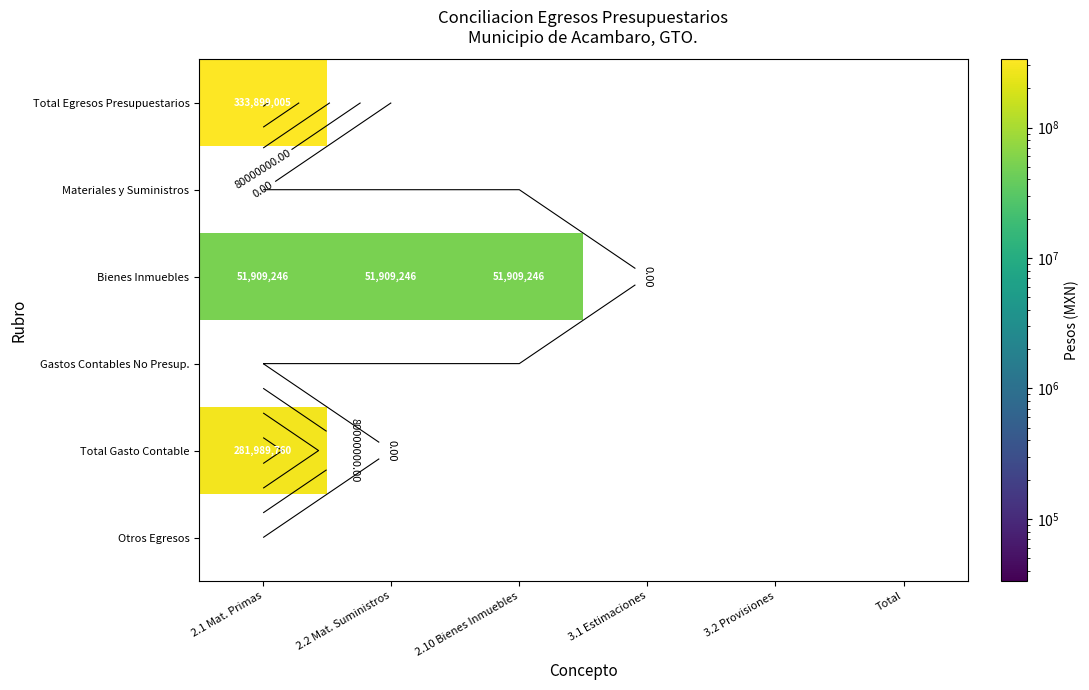

How many positive values does the Total Egresos Presupuestarios series have?

1